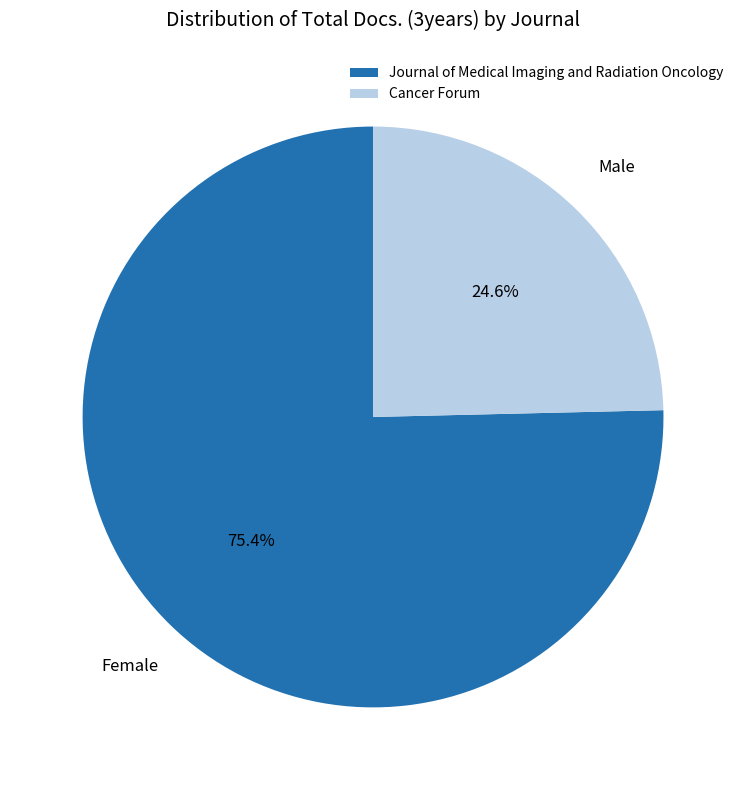

To the nearest percent, what is the difference between the Cancer Forum and Journal of Medical Imaging and Radiation Oncology slice percentages?

51%